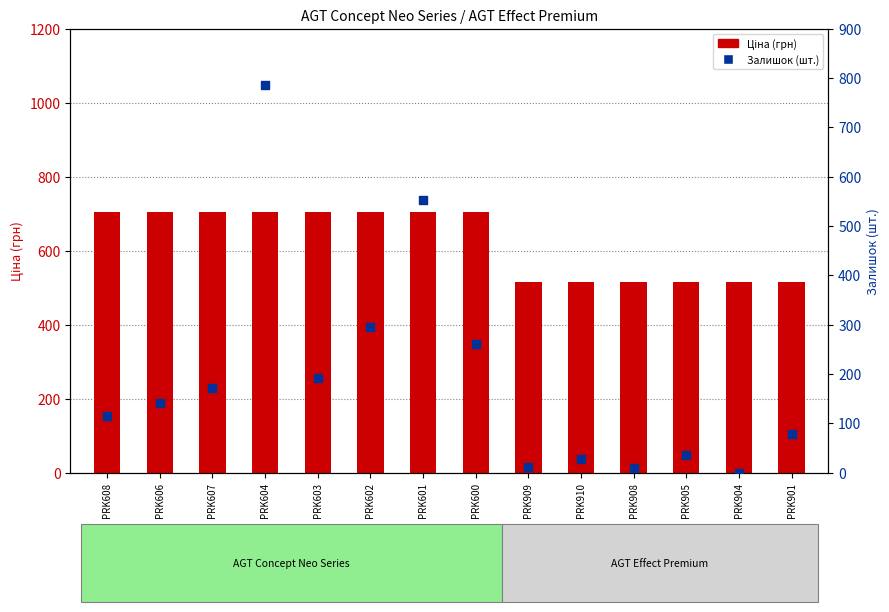

What is the total value across all series at PRK607?

876.5